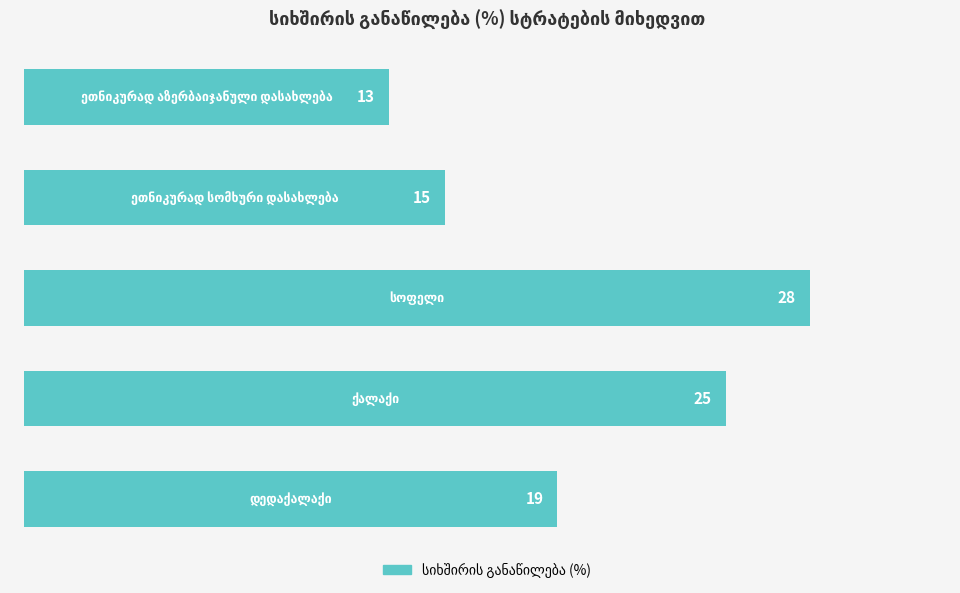

How many values are between 15 and 25?

3